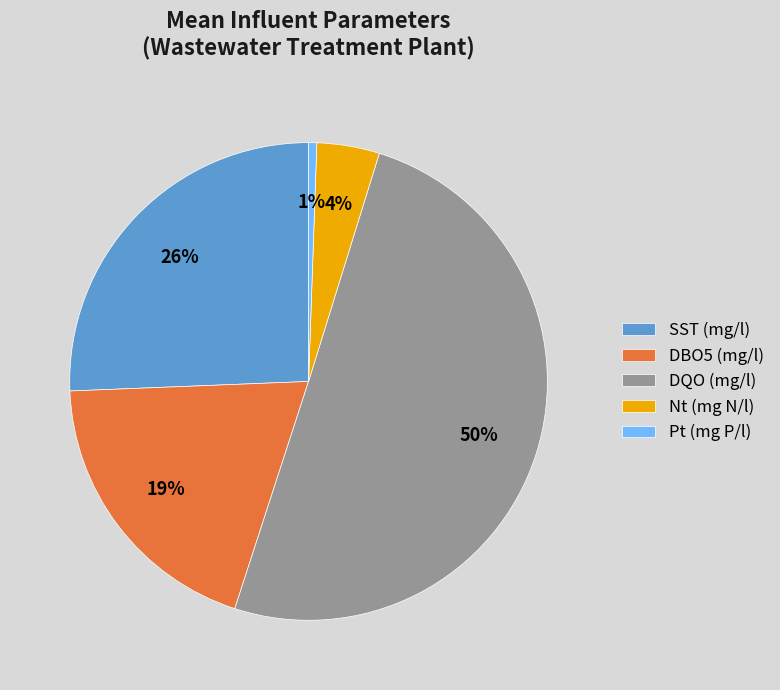

Between DBO5 (mg/l) and Nt (mg N/l), which is larger?

DBO5 (mg/l)